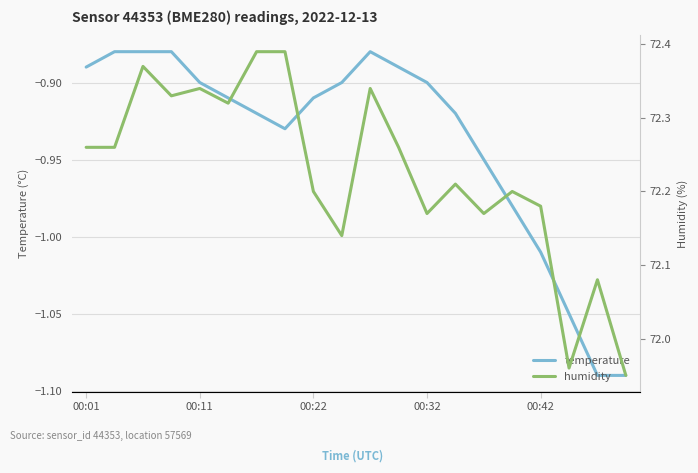

List the series in order of their peak value, lowest first.

temperature, humidity